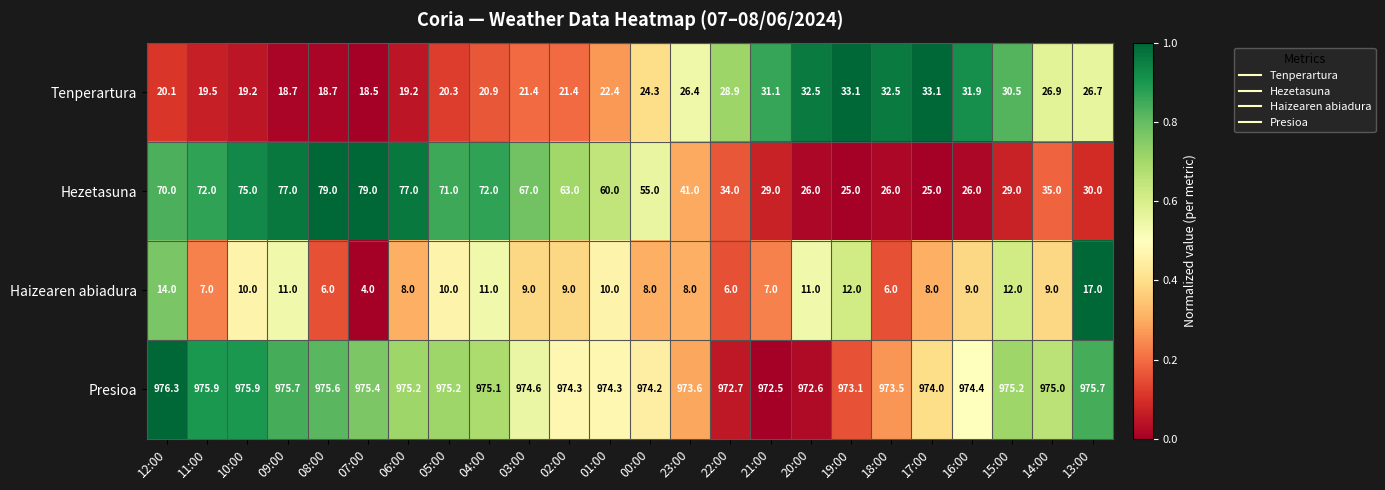

What is the minimum value for Haizearen abiadura?

4.0